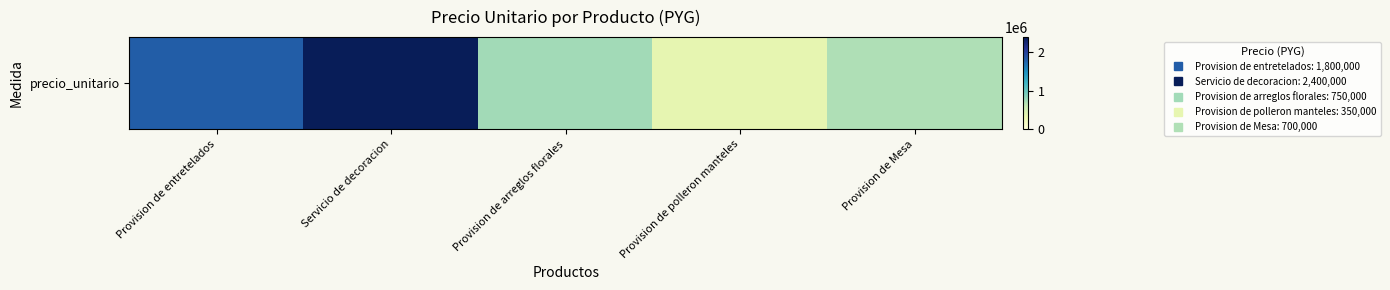

Where is the data nearest to the value 1375000?

Provision de entretelados